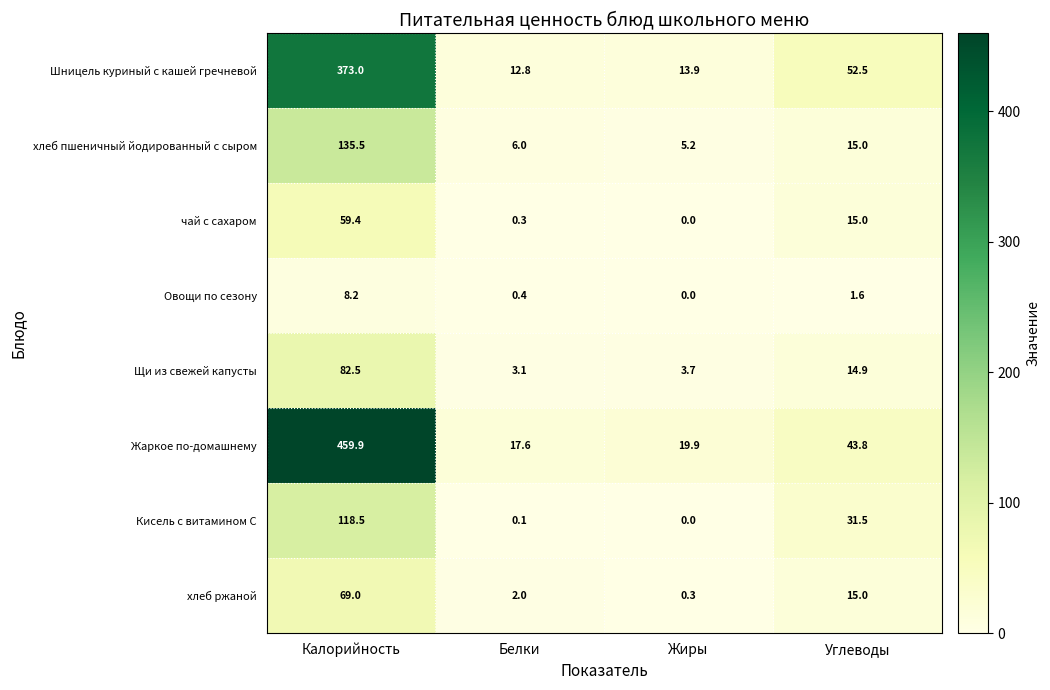

Count the number of categories in the chart.

4